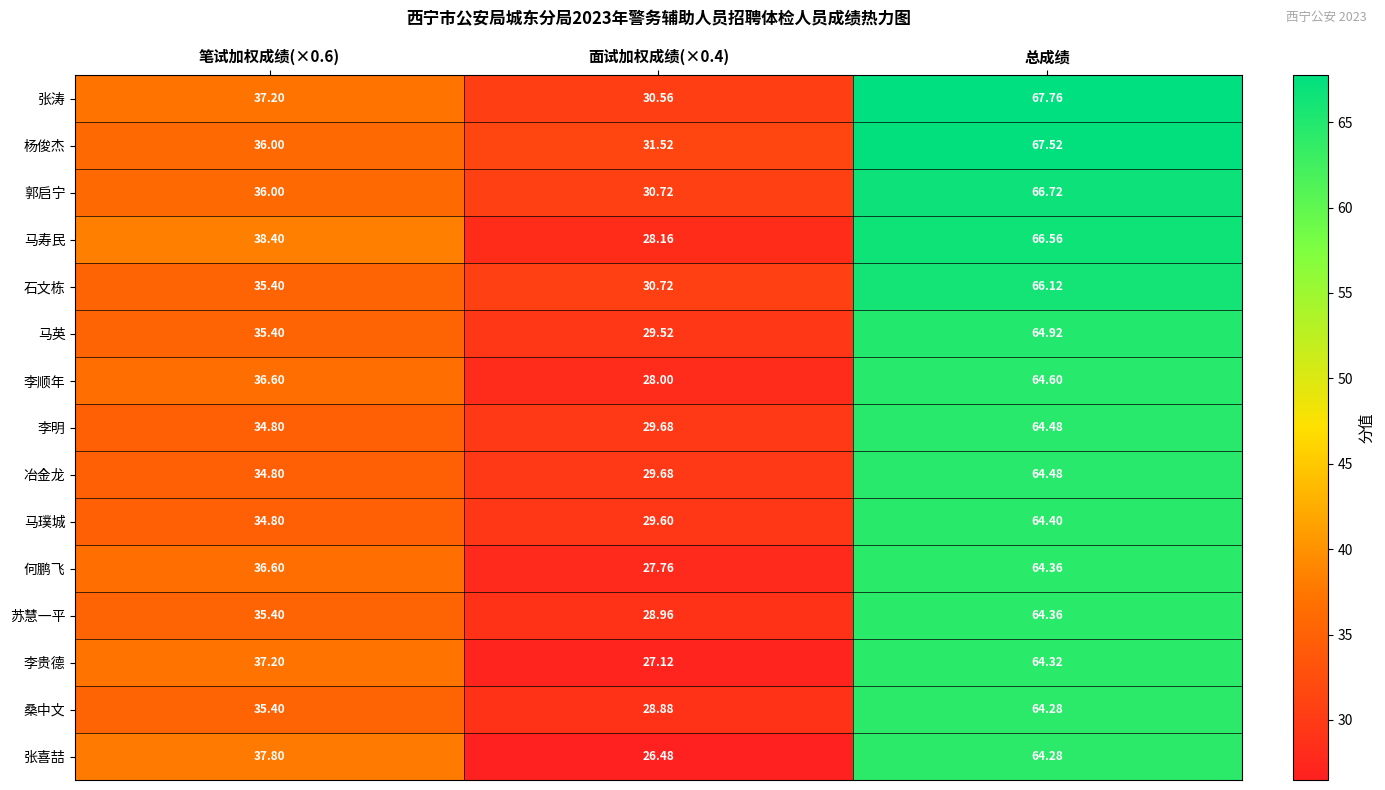

Which series changed the most between 笔试加权成绩(×0.6) and 总成绩?

杨俊杰